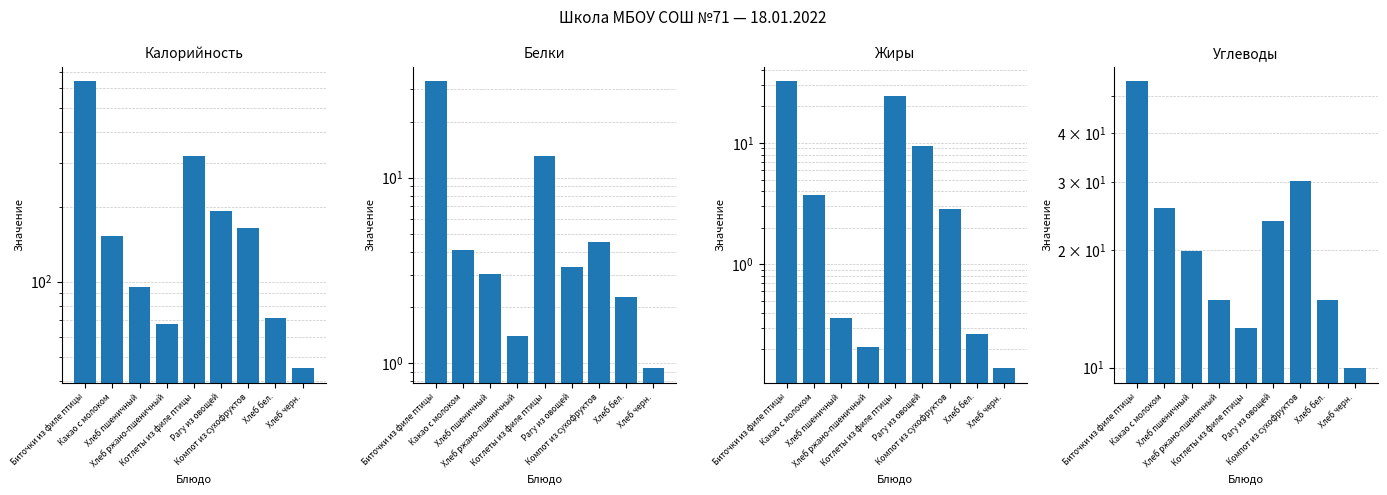

The Калорийность series shows 455.3 at Котлеты из филе птицы. True or false?

False